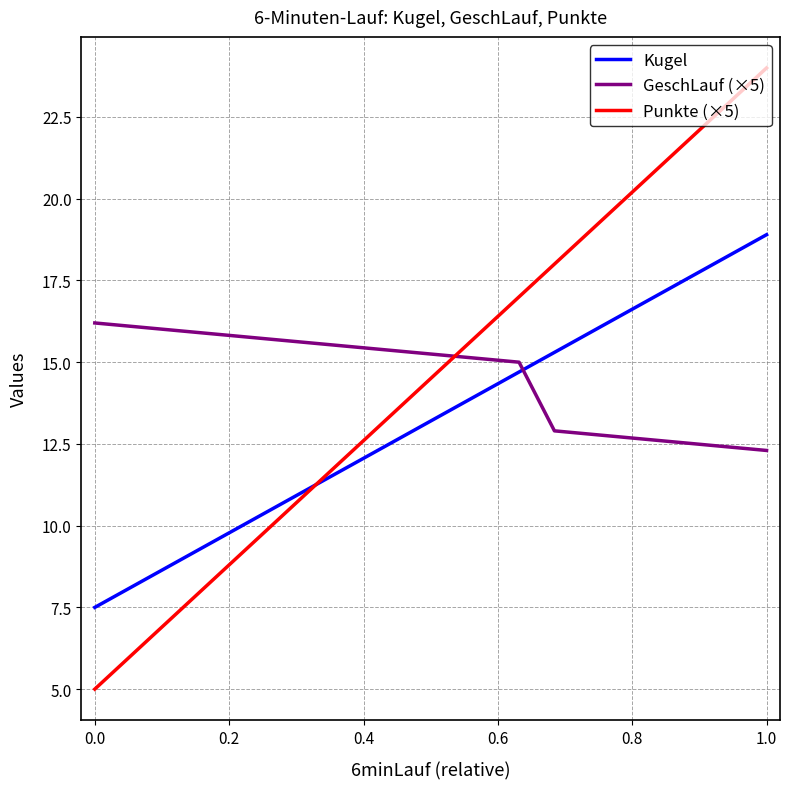

What is the maximum value shown in the chart?

24.0